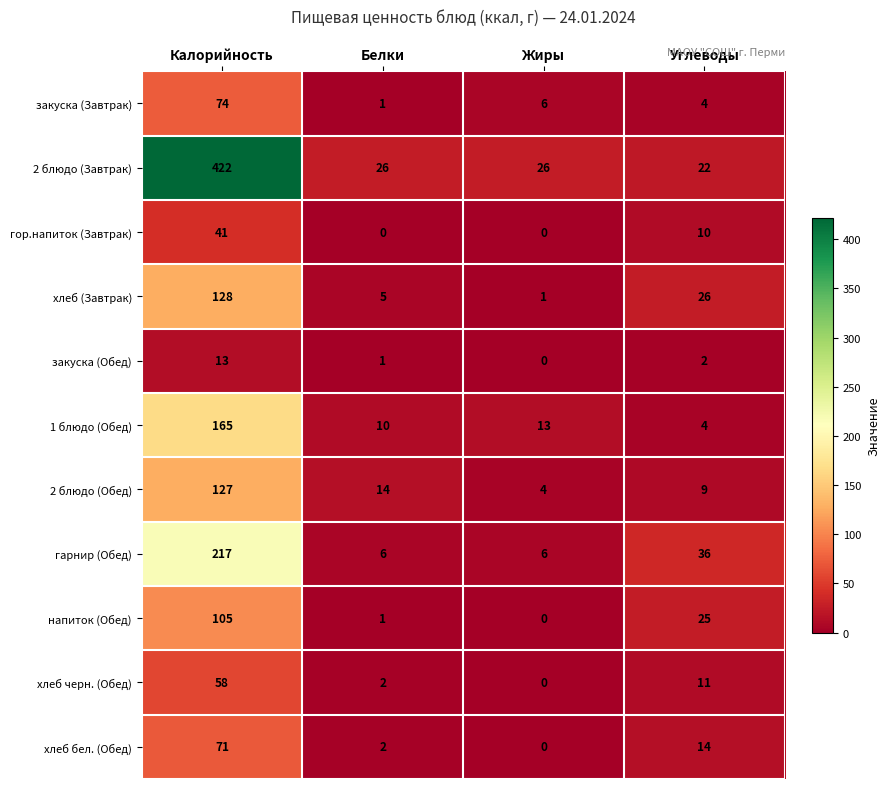

What is the total value across all series at Углеводы?

163